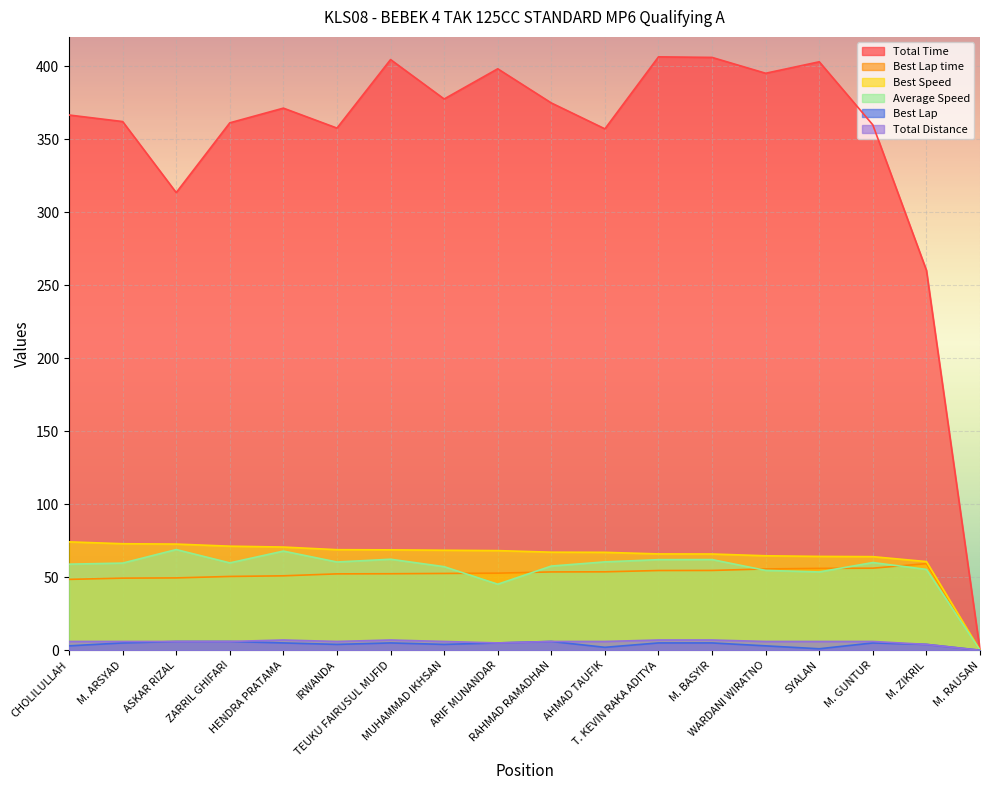

What is the label of the 4th point from the left?

ZARRIL GHIFARI